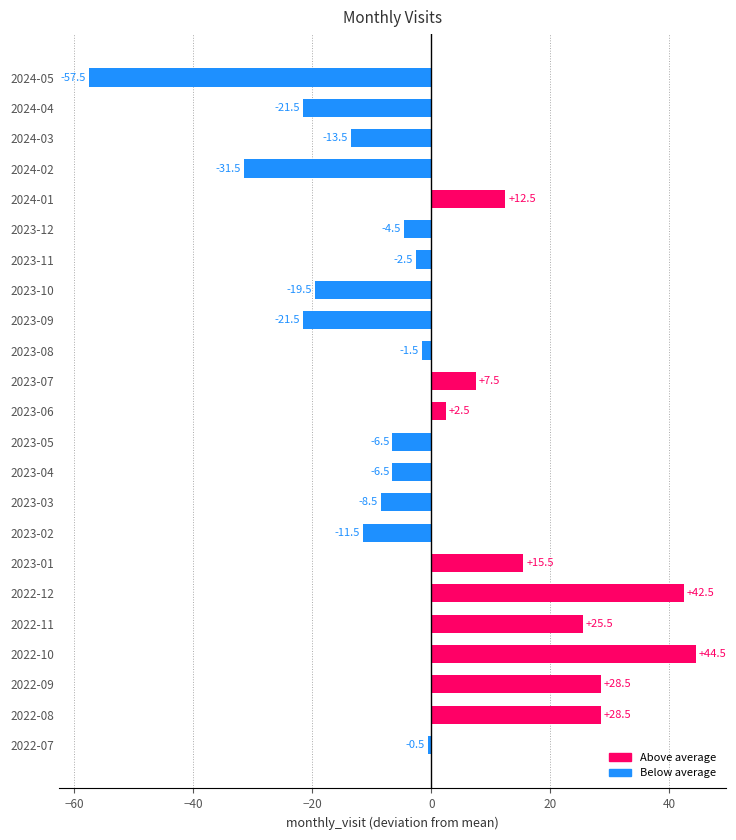

Reading top to bottom, list all the values displayed in this chart.

2024-05=-57.5	2024-04=-21.5	2024-03=-13.5	2024-02=-31.5	2024-01=12.5	2023-12=-4.5	2023-11=-2.5	2023-10=-19.5	2023-09=-21.5	2023-08=-1.5	2023-07=7.5	2023-06=2.5	2023-05=-6.5	2023-04=-6.5	2023-03=-8.5	2023-02=-11.5	2023-01=15.5	2022-12=42.5	2022-11=25.5	2022-10=44.5	2022-09=28.5	2022-08=28.5	2022-07=-0.5